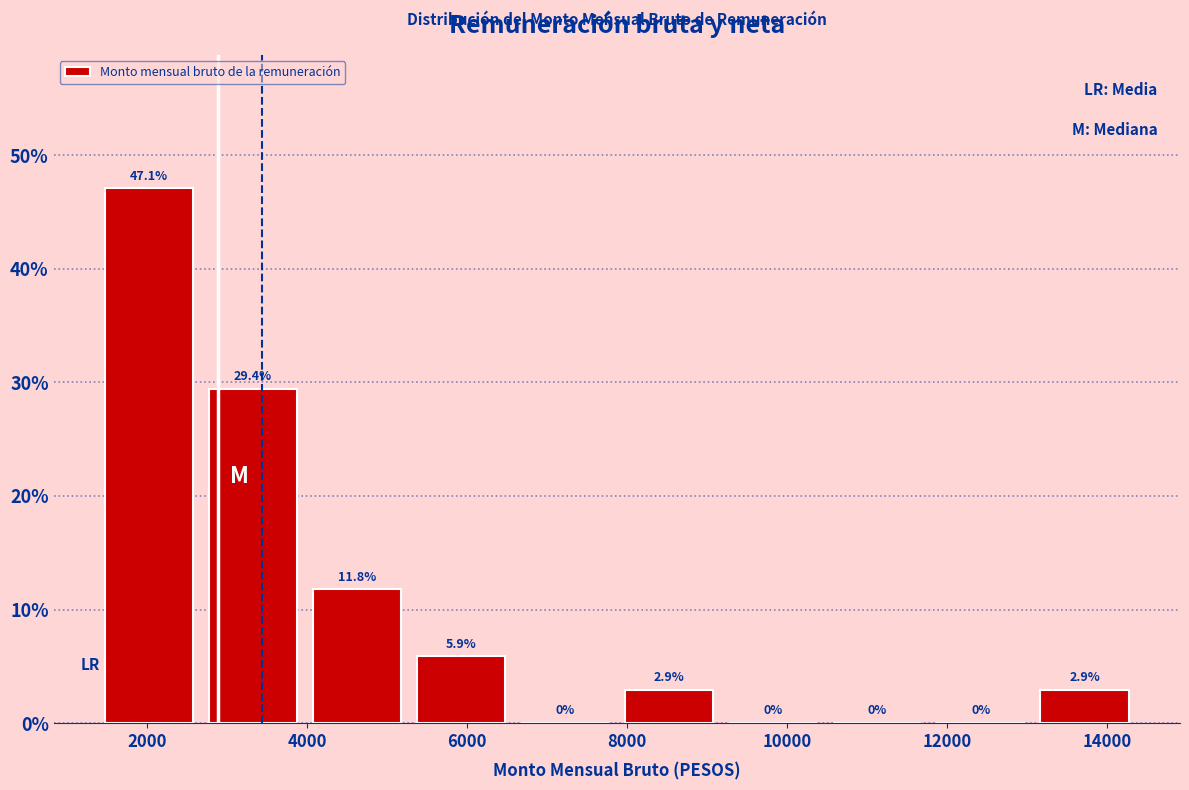

What is the height of the bar covering 5200 to 6600 on the x-axis? The bar edges are not printed on the chart, so give them approximately, as read against the axis.

5.9